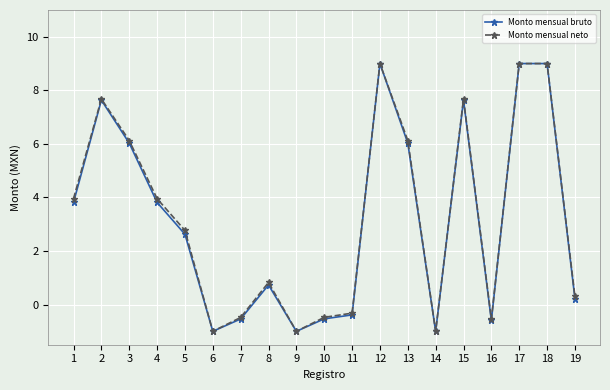

What is the difference between the maximum and minimum values in the Monto mensual bruto series?

10.0